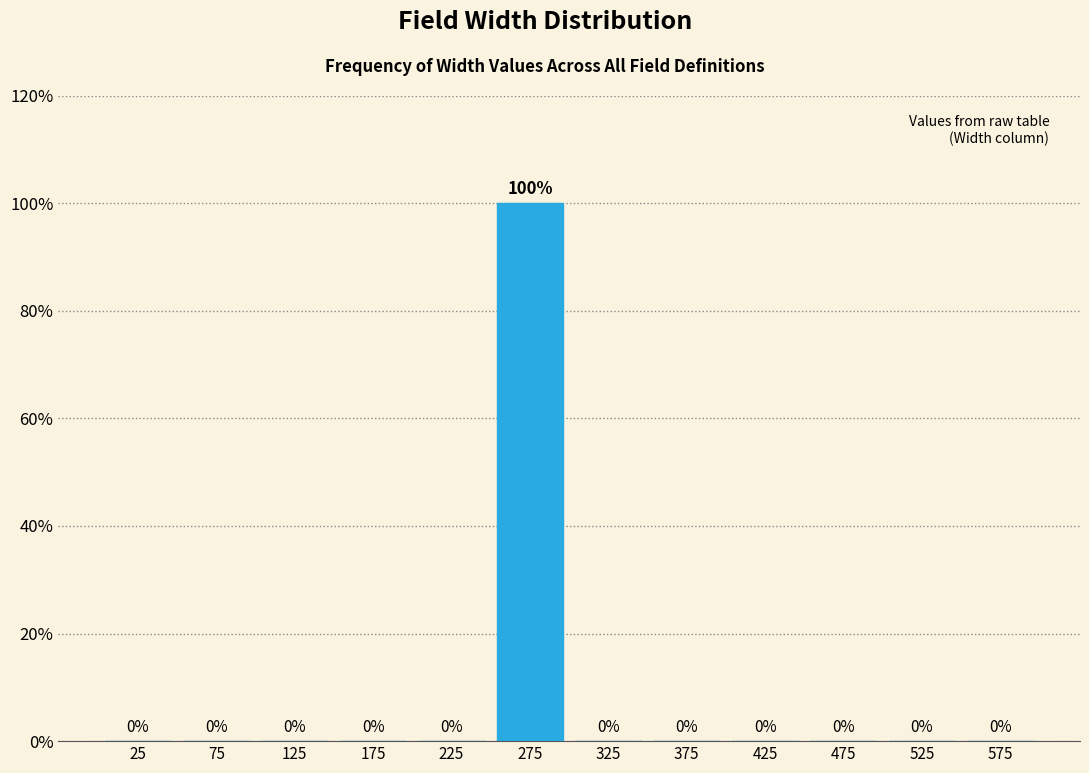

Reading left to right, transcribe this chart: for each bar, give the range it covers on the x-axis and its height.

0 to 50: 0
50 to 100: 0
100 to 150: 0
150 to 200: 0
200 to 250: 0
250 to 300: 100
300 to 350: 0
350 to 400: 0
400 to 450: 0
450 to 500: 0
500 to 550: 0
550 to 600: 0